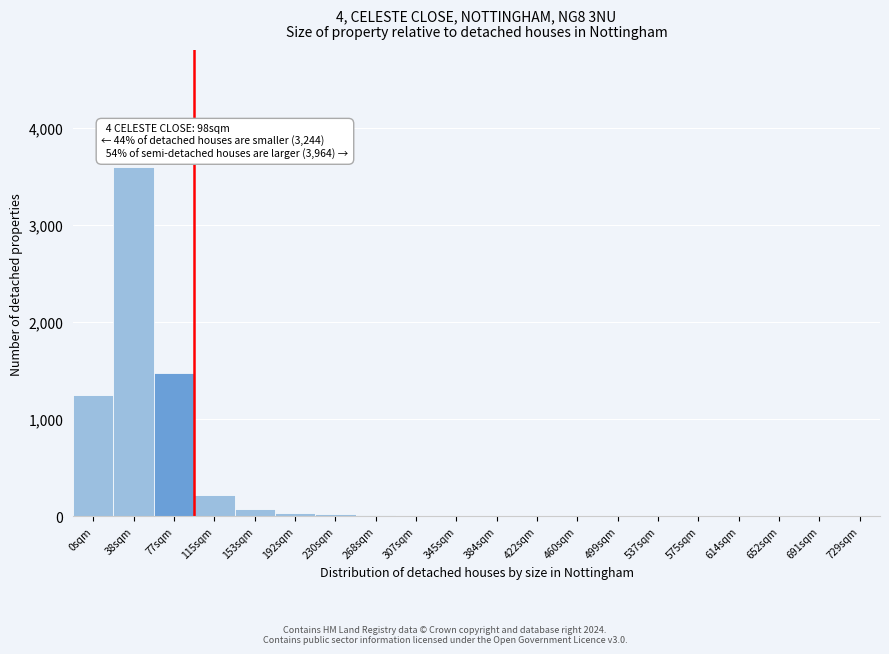

What is the sum of all values?

6712